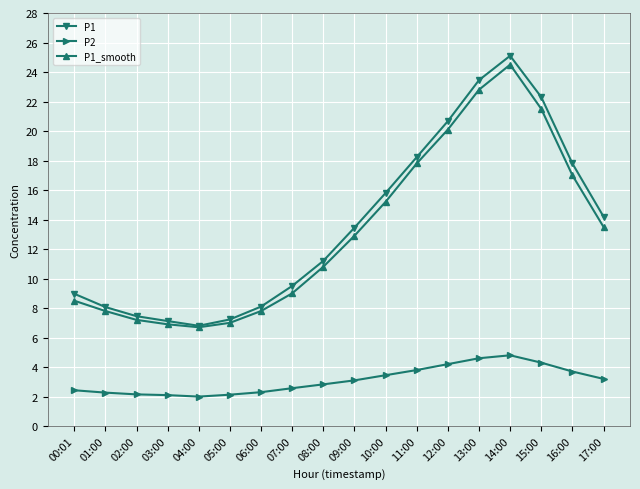

What is the highest value of the P1_smooth series?

24.5